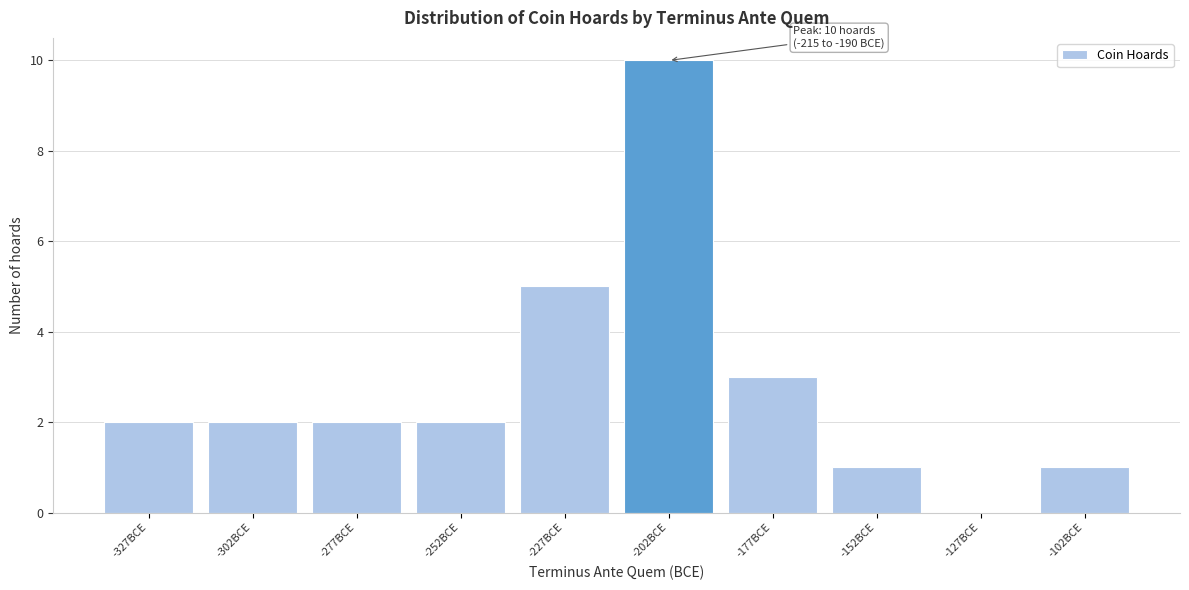

Over which range of the x-axis is the bar tallest?

-215 to -190